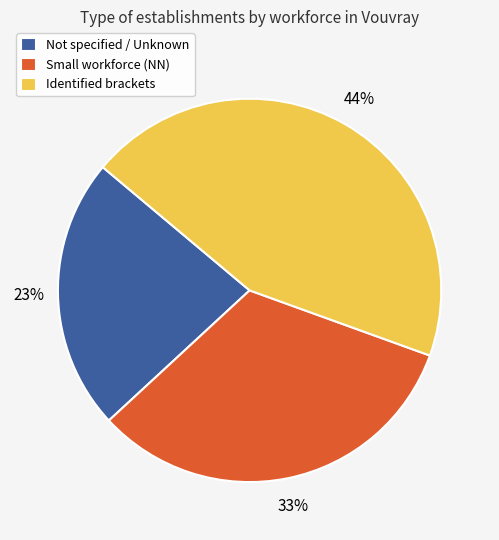

Rank the categories by value from lowest to highest.

Not specified / Unknown, Small workforce (NN), Identified brackets